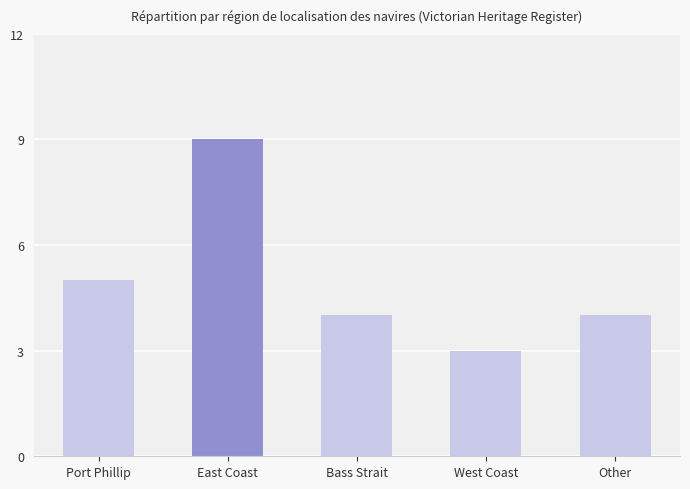

How many categories are shown in the chart?

5